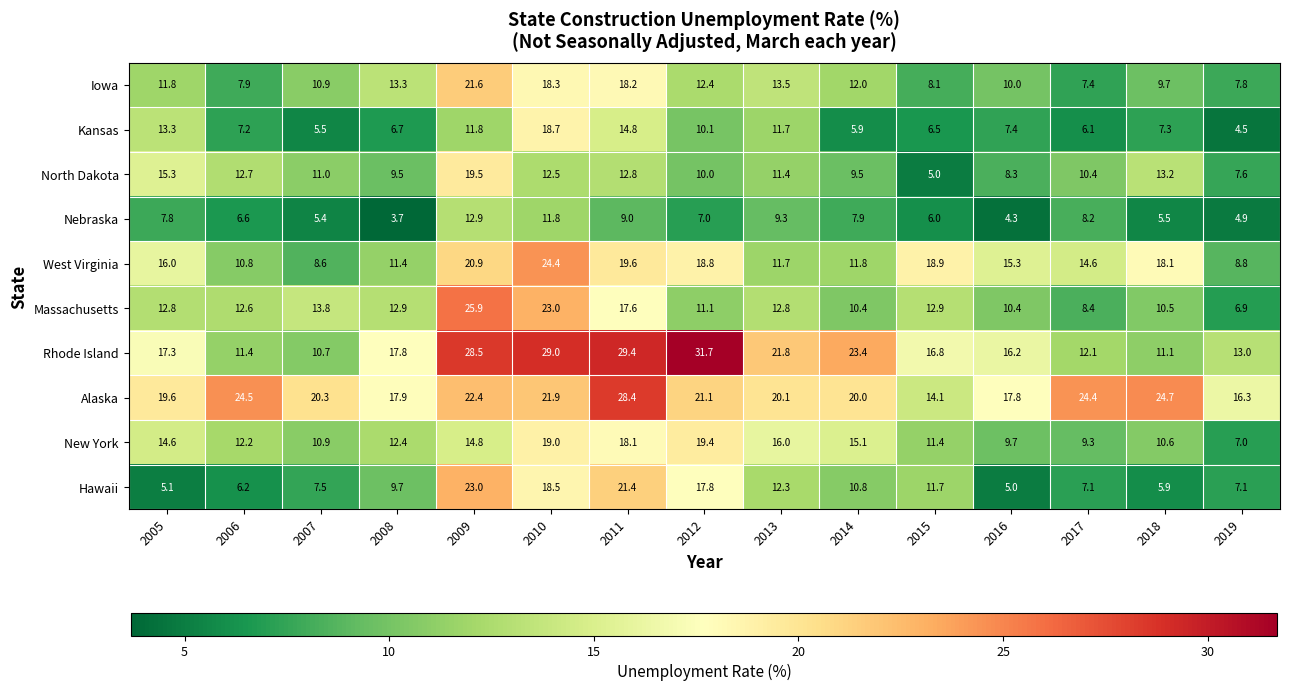

Count the number of data series in this chart.

10